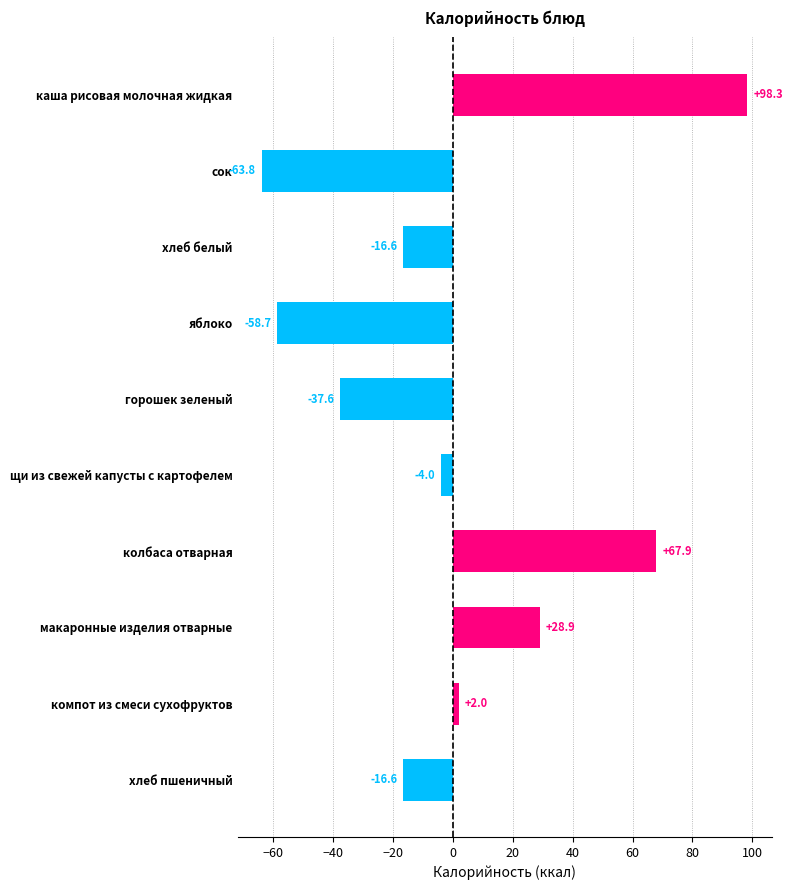

How many values are below zero?

6